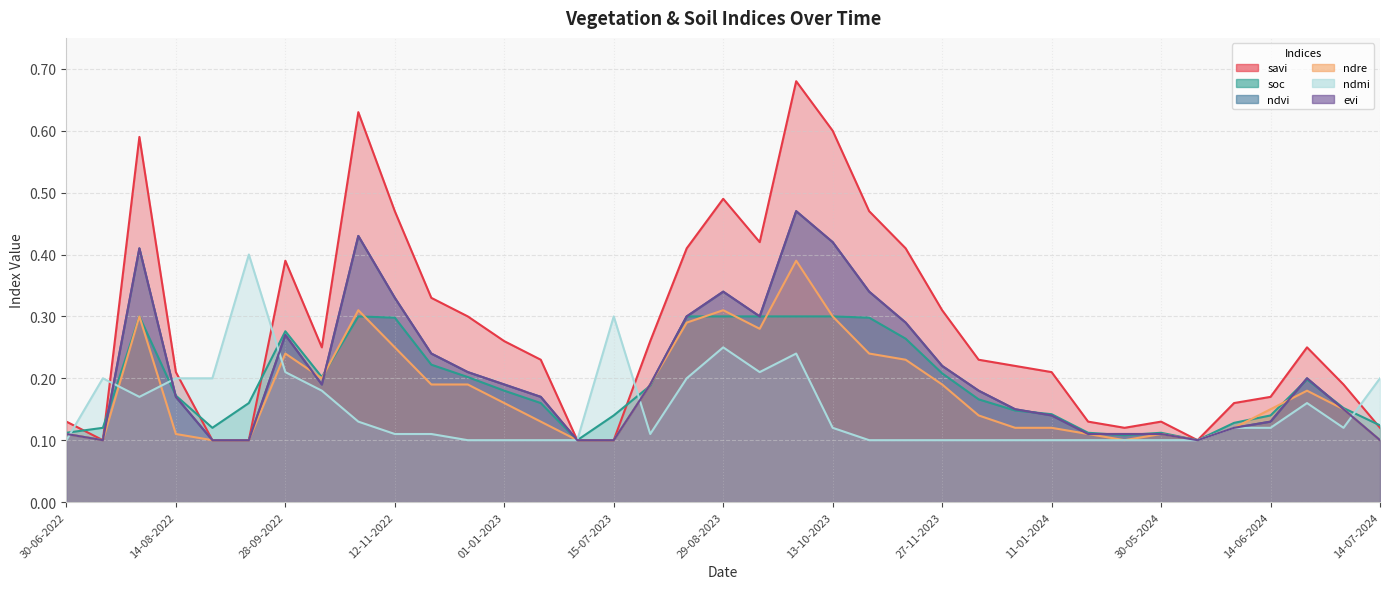

Which series has the largest total across all categories?

savi